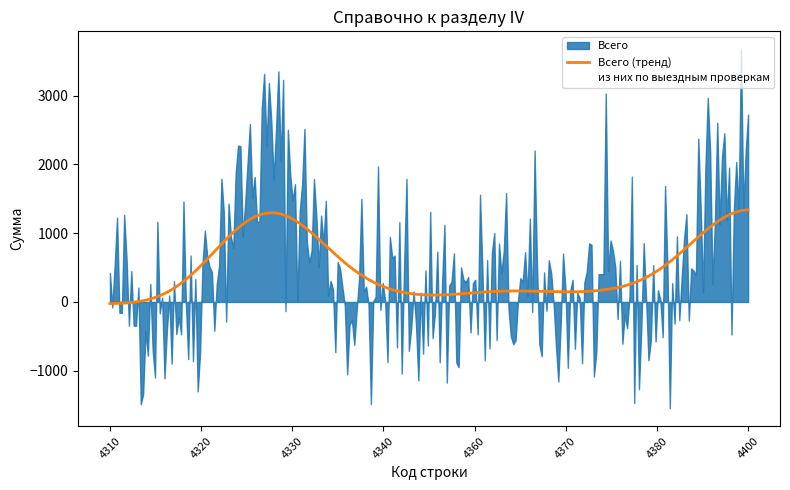

What is the maximum value for Всего (тренд)?

1339.6